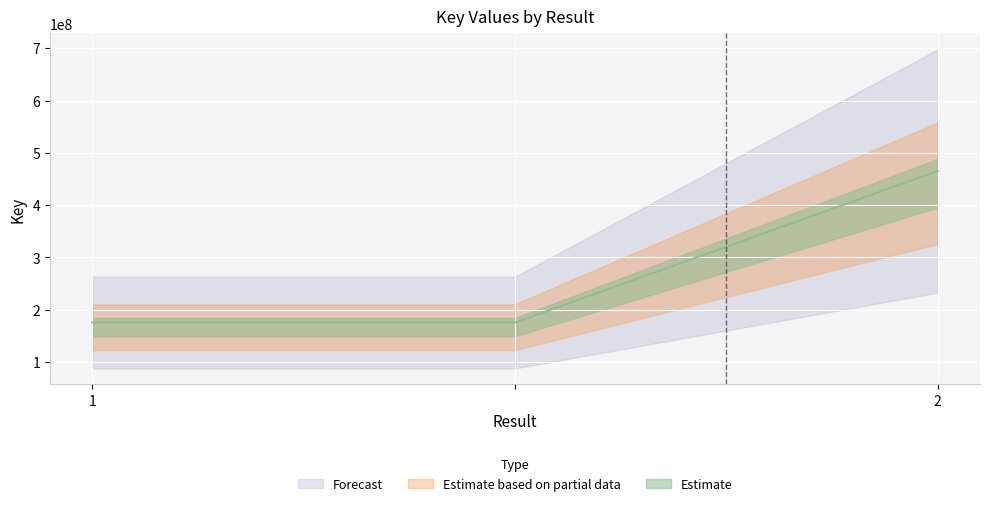

What is the ratio of the value at  to the value at 2?

0.4